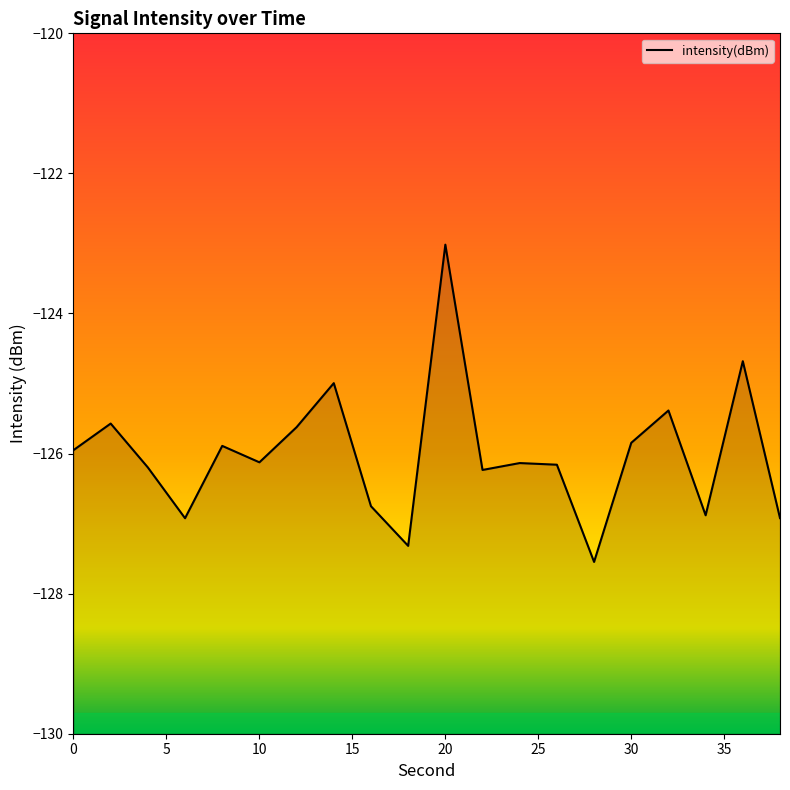

Which label corresponds to the largest value in the chart?

20